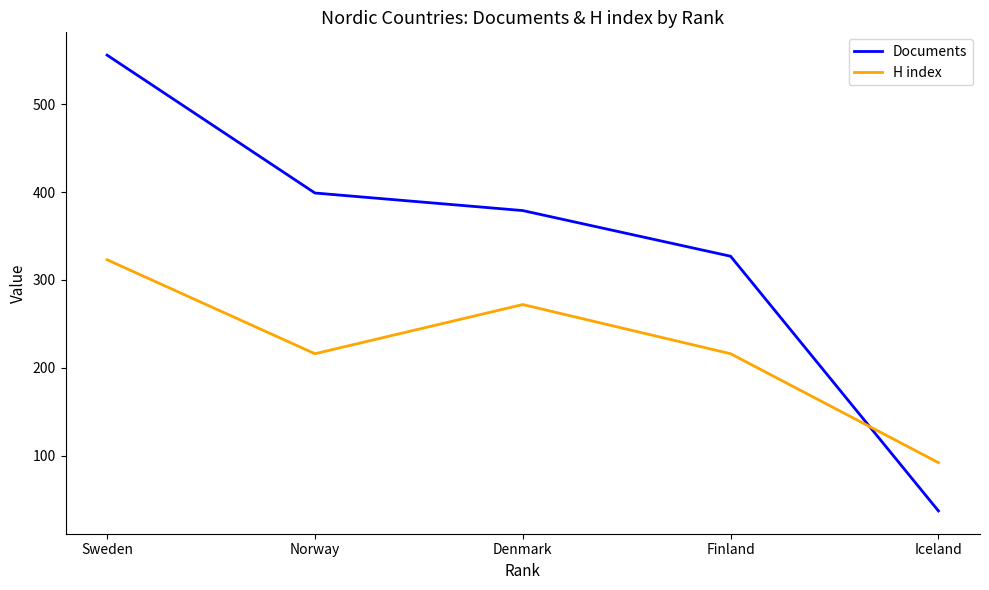

What is the sum of the H index values at Norway and Finland?

432